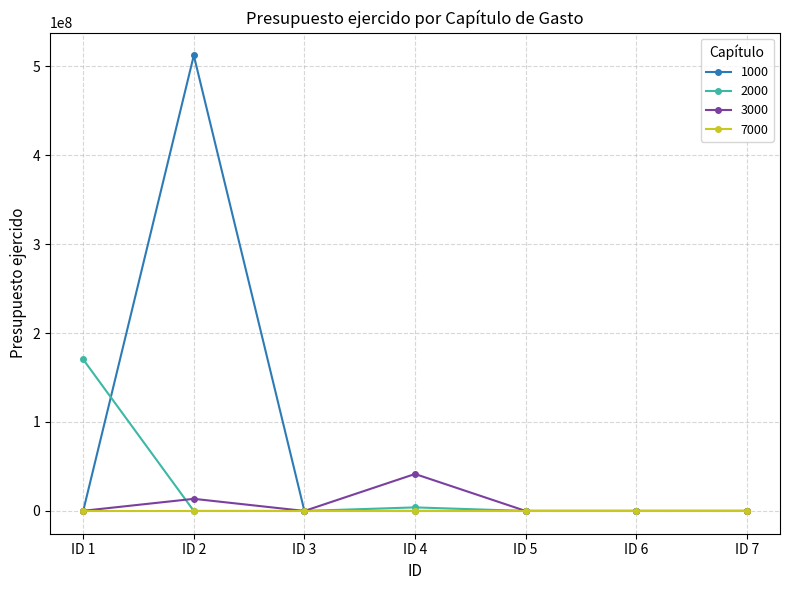

True or false: 2000 and 1000 intersect in this chart.

True